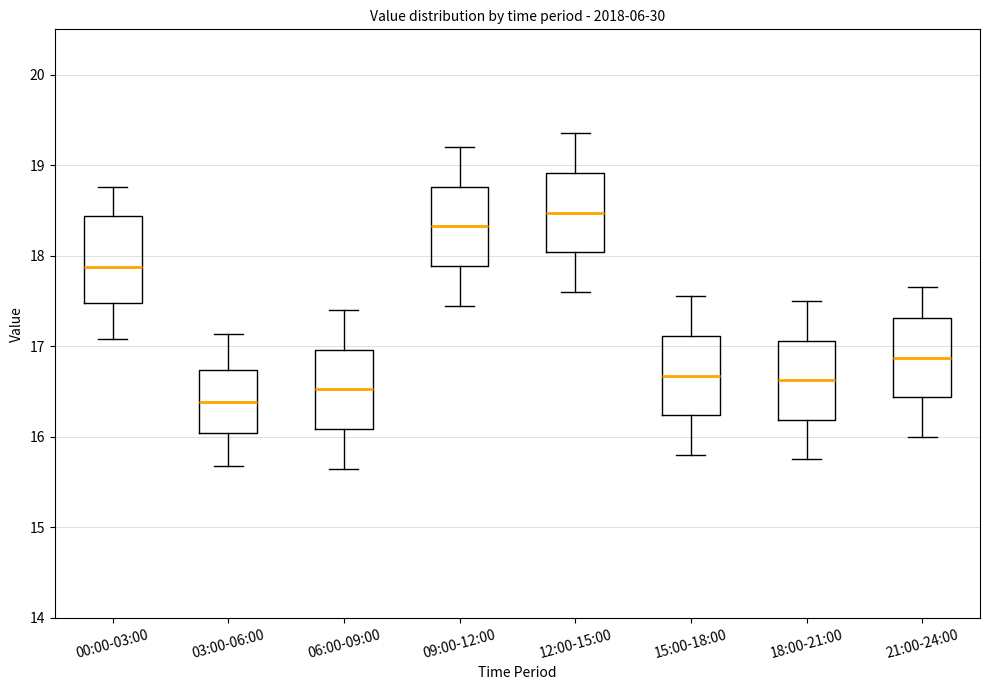

Which box has the lowest median line?

03:00-06:00